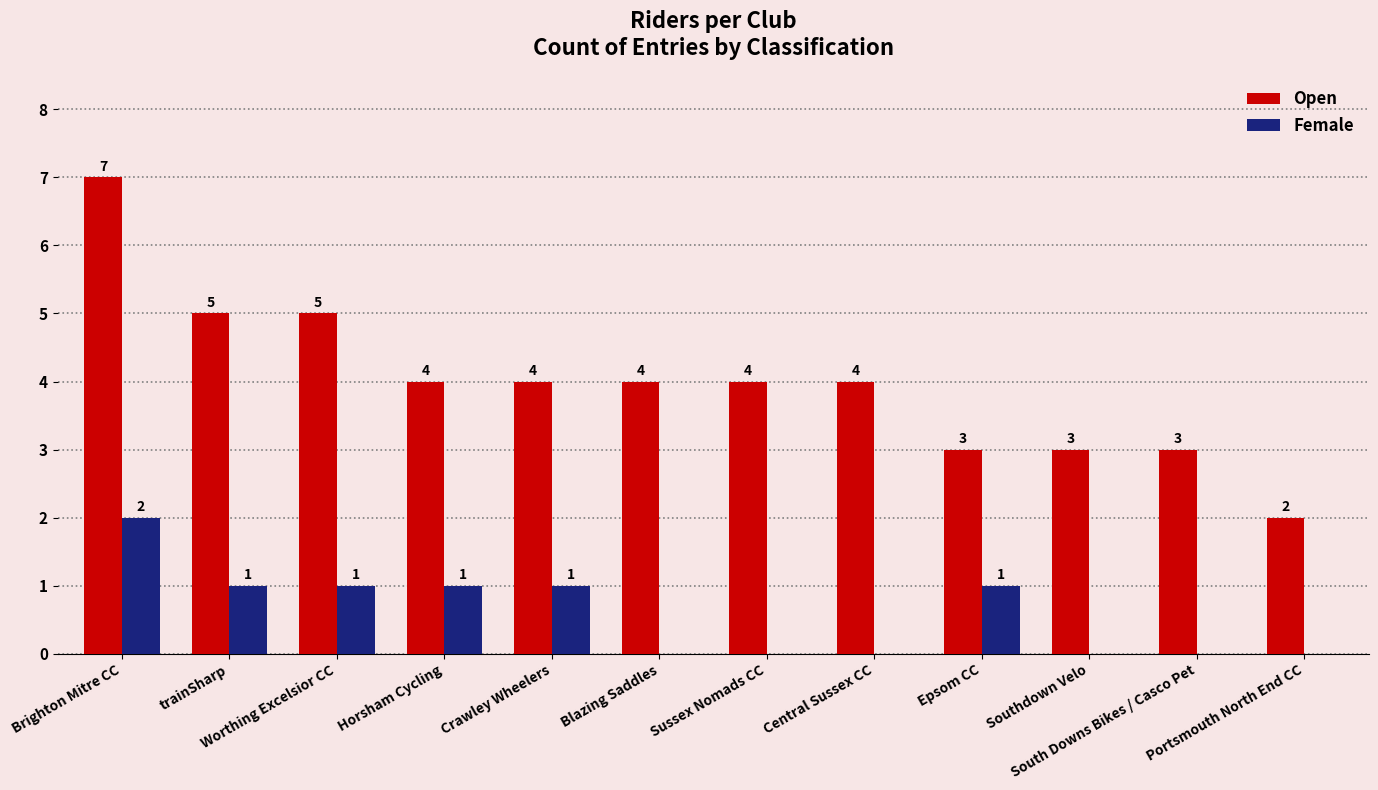

What is the sum of the Open values at Brighton Mitre CC and Central Sussex CC?

11